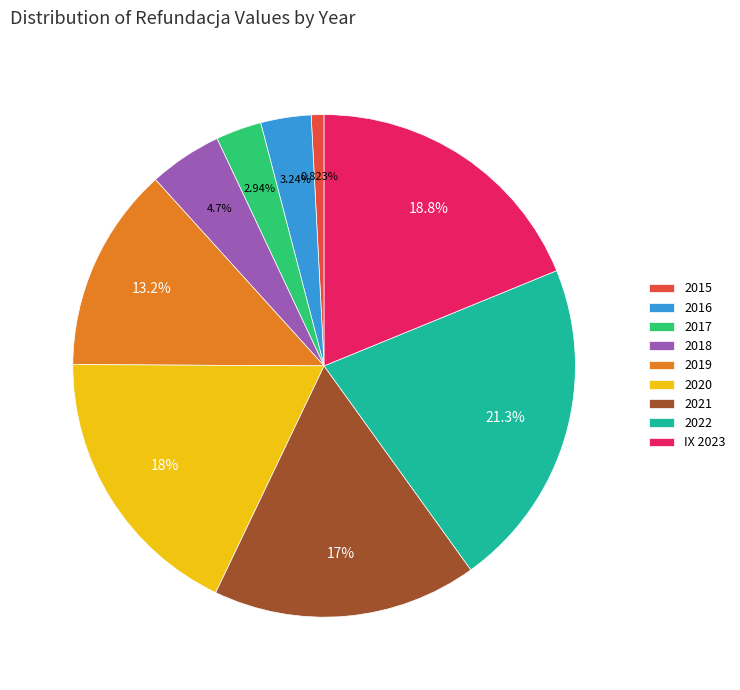

Between 2019 and 2021, which is larger?

2021